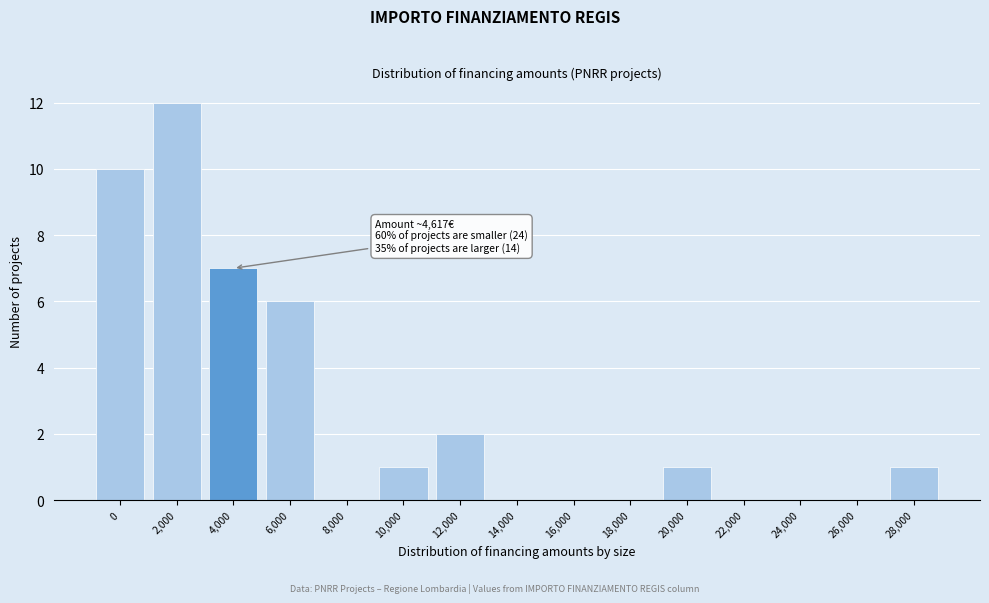

Reading left to right, transcribe all the data shown in this chart.

0=10	2,000=12	4,000=7	6,000=6	8,000=0	10,000=1	12,000=2	14,000=0	16,000=0	18,000=0	20,000=1	22,000=0	24,000=0	26,000=0	28,000=1